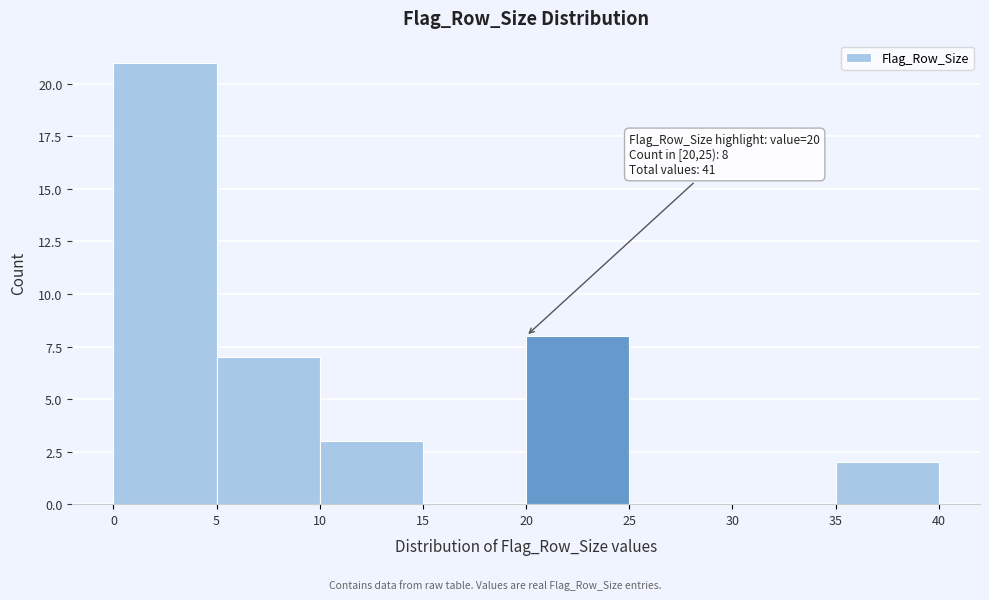

Which range on the x-axis has the tallest bar?

0 to 5